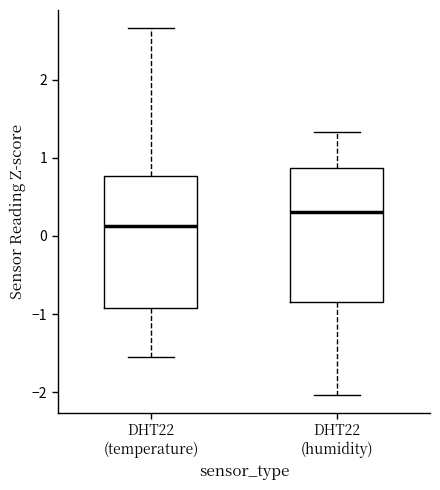

Which box's median line is the lowest?

DHT22 (temperature)